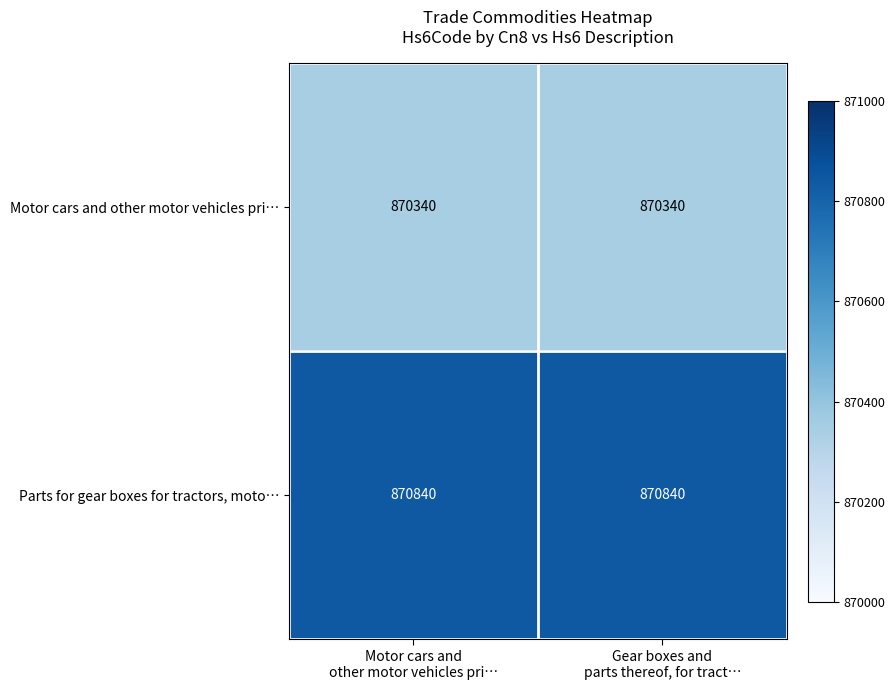

What is the average value of the Motor cars and other motor vehicles pri… series?

870340